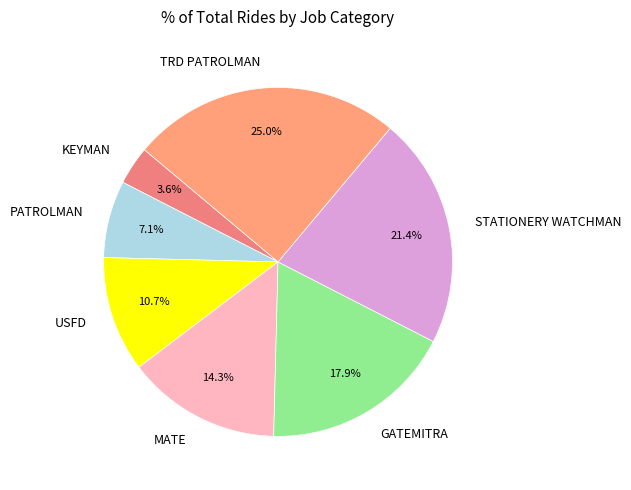

What percentage is the USFD slice, to the nearest percent?

11%